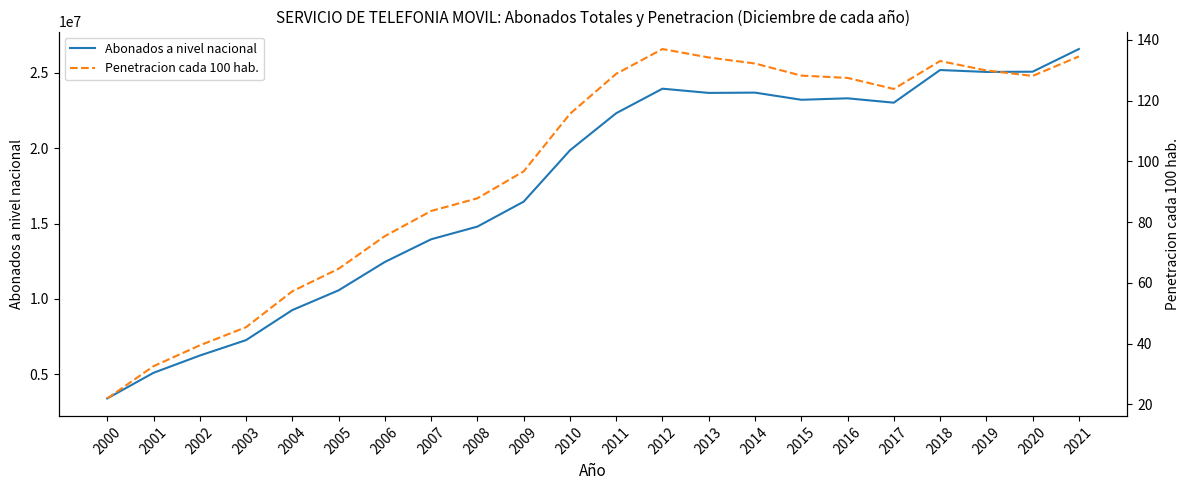

True or false: Penetracion cada 100 hab. and Abonados a nivel nacional intersect in this chart.

False